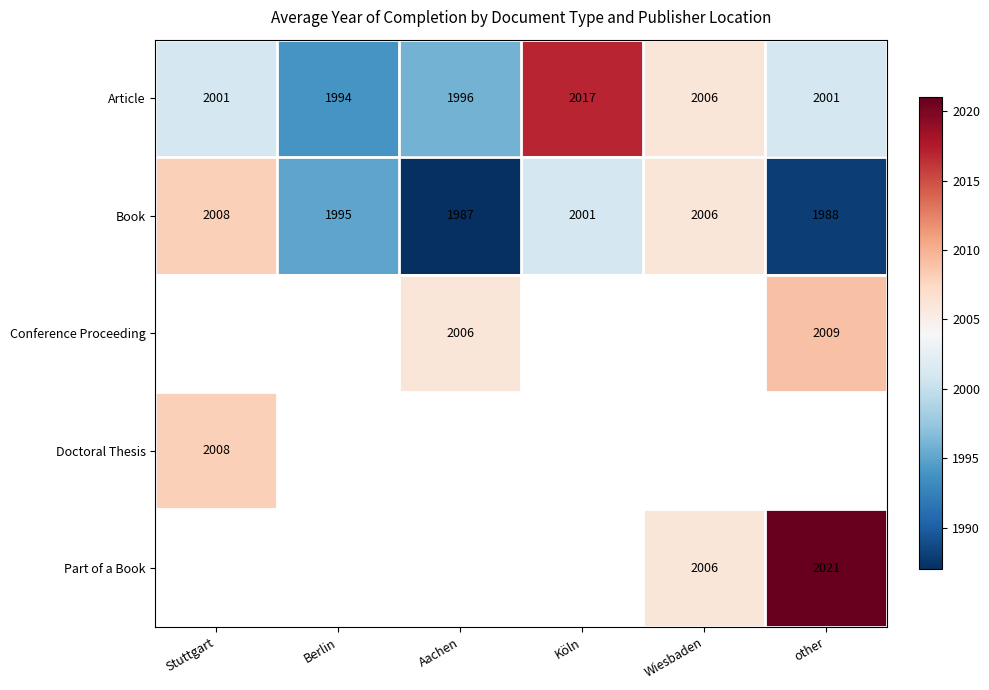

Where is Book nearest to the value 1997?

Berlin